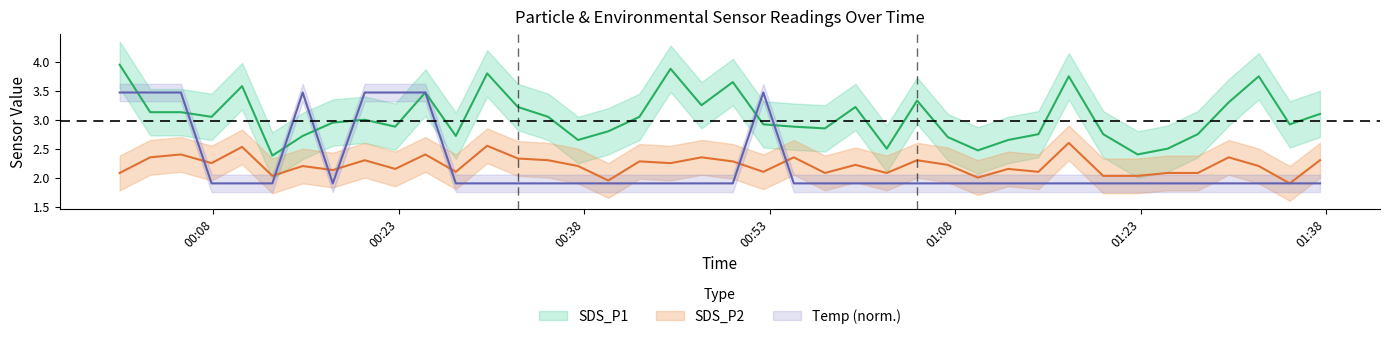

How many times do SDS_P1 and Temp cross each other?

7